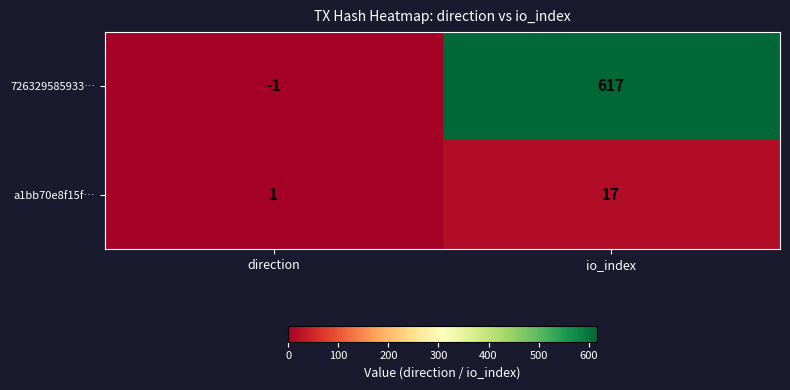

What is the difference between the a1bb70e8f15f… values at io_index and direction?

16